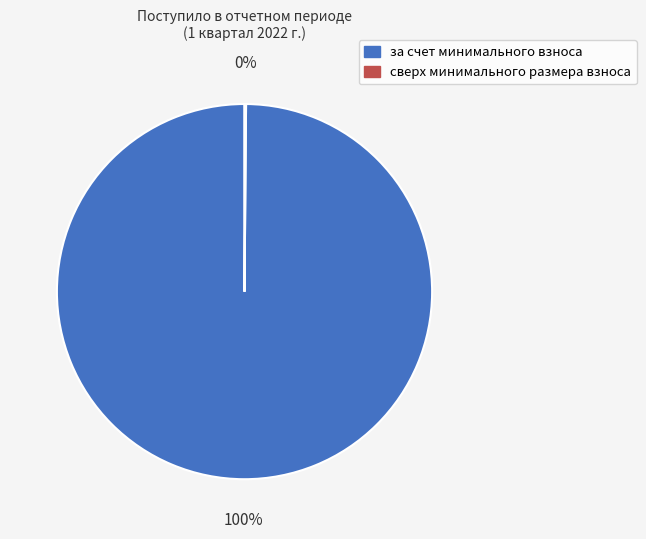

What percentage is the за счет минимального взноса slice, to the nearest percent?

100%